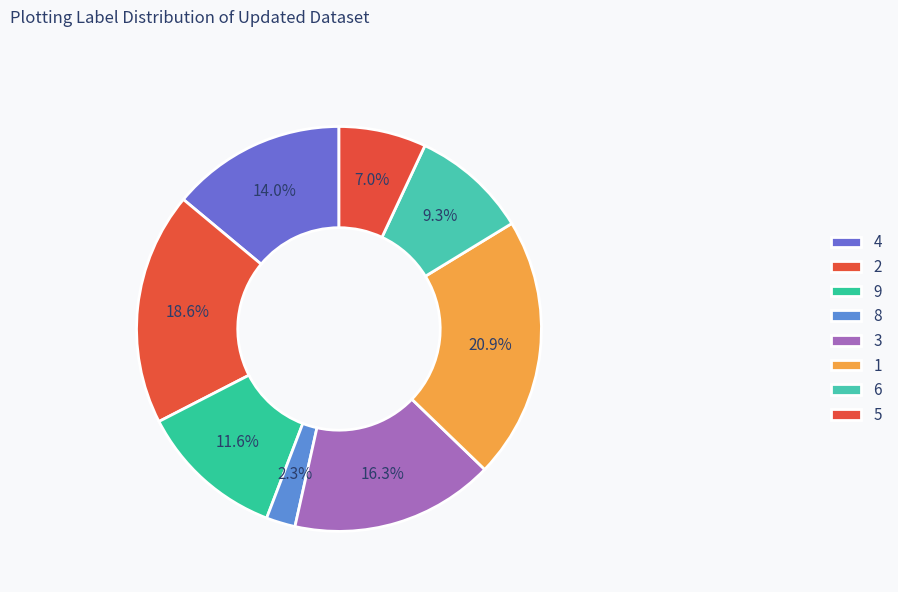

What is the largest slice in the pie chart?

1